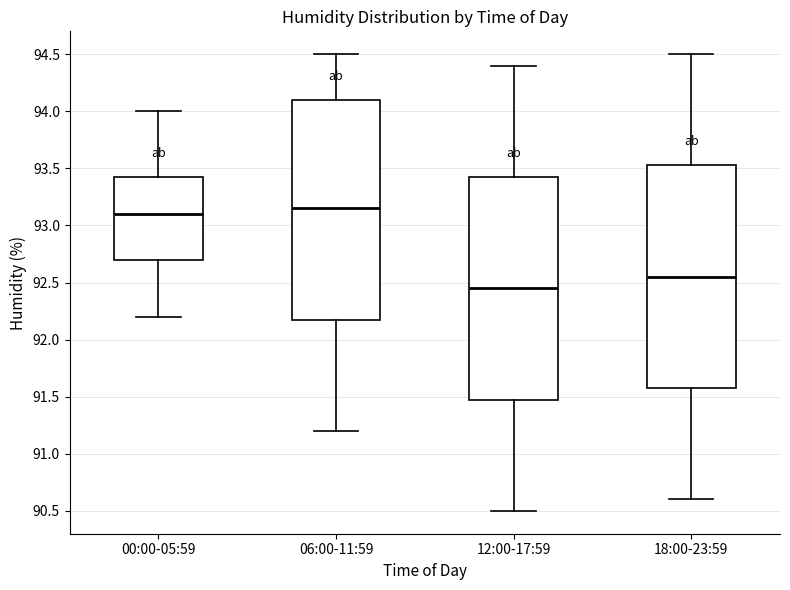

Which box has the lowest median line?

12:00-17:59